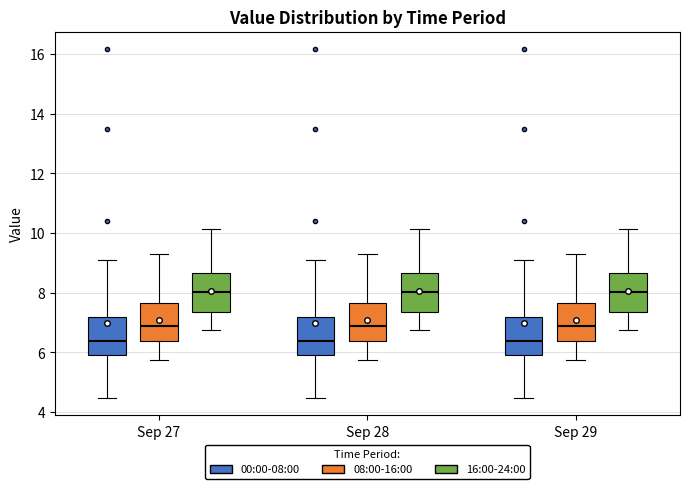

Reading left to right, read every box against the y-axis: the position of its median line, the range the box covers, and the ends of its whiskers. The values are not printed on the chart, so give them approximately, as read against the axis.

Sep 27 (00:00-08:00): median 6.4, box 5.8 to 7.2, whiskers 4.4 to 9.2
Sep 27 (08:00-16:00): median 6.8, box 6.4 to 7.6, whiskers 5.8 to 9.4
Sep 27 (16:00-24:00): median 8.0, box 7.4 to 8.6, whiskers 6.8 to 10.2
Sep 28 (00:00-08:00): median 6.4, box 5.8 to 7.2, whiskers 4.4 to 9.2
Sep 28 (08:00-16:00): median 6.8, box 6.4 to 7.6, whiskers 5.8 to 9.4
Sep 28 (16:00-24:00): median 8.0, box 7.4 to 8.6, whiskers 6.8 to 10.2
Sep 29 (00:00-08:00): median 6.4, box 5.8 to 7.2, whiskers 4.4 to 9.2
Sep 29 (08:00-16:00): median 6.8, box 6.4 to 7.6, whiskers 5.8 to 9.4
Sep 29 (16:00-24:00): median 8.0, box 7.4 to 8.6, whiskers 6.8 to 10.2